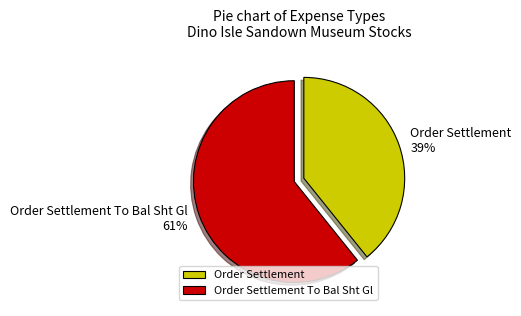

How many slices are in this pie chart?

2